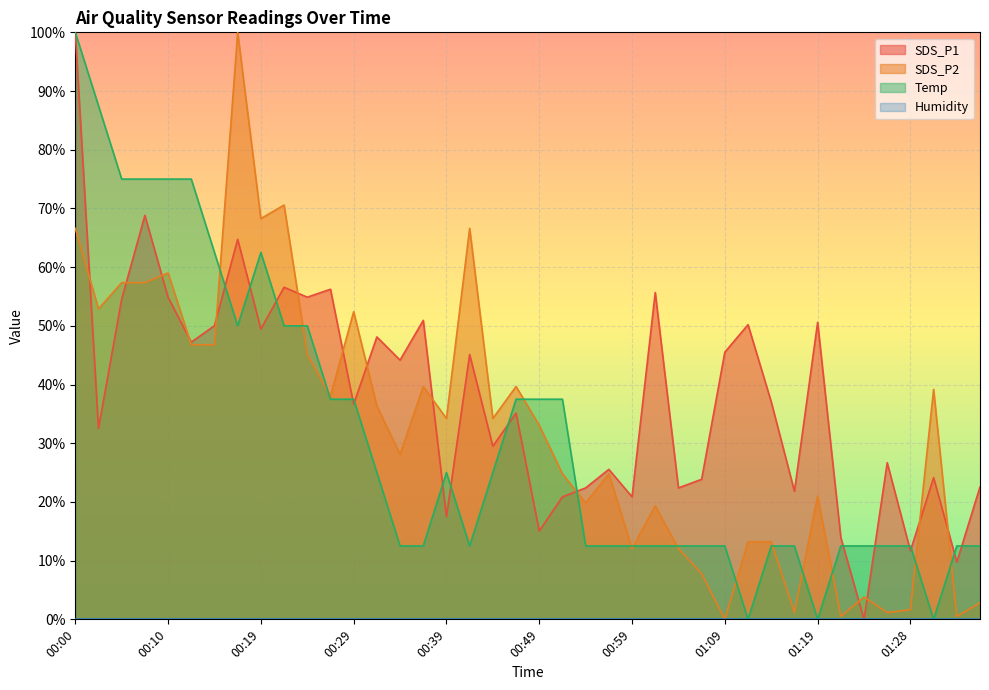

What is the total value across all series at 00:49?

85.6